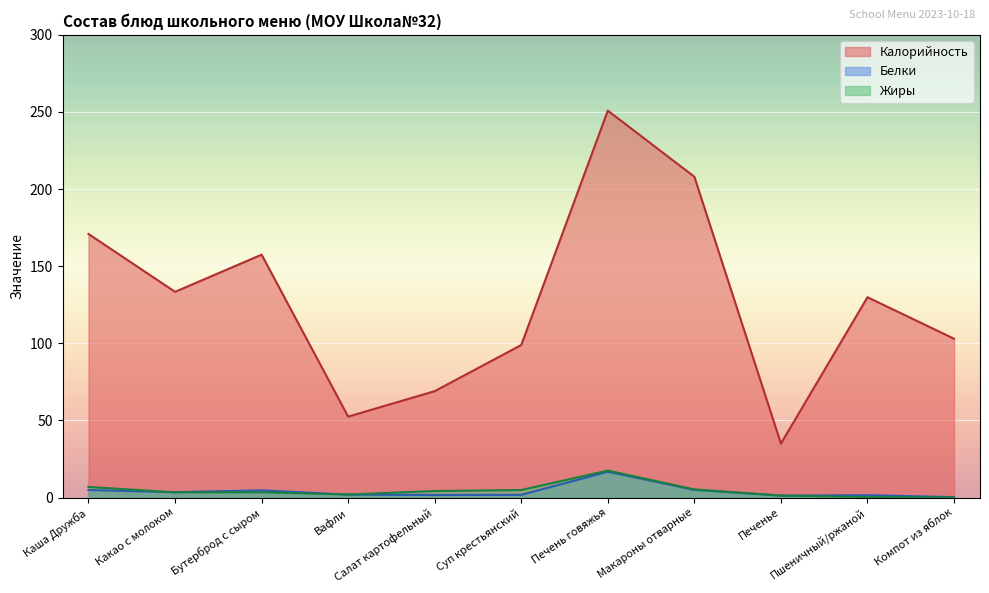

Which series has the widest spread of values?

Калорийность